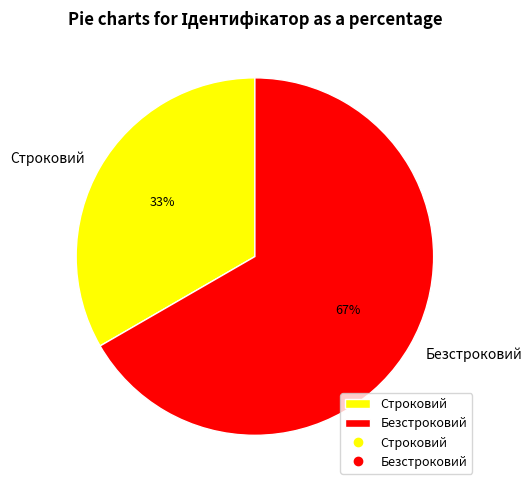

Count the number of slices in the pie.

2